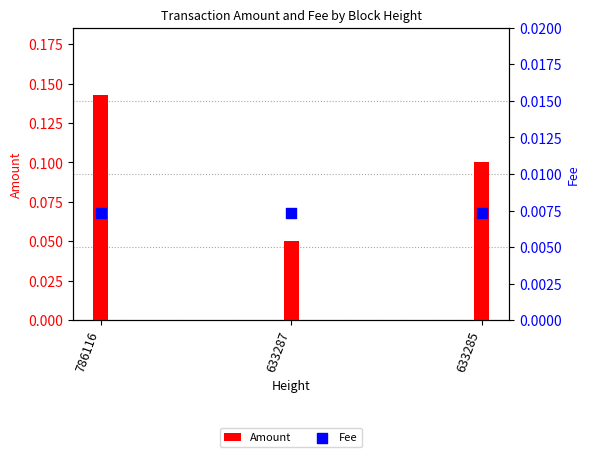

What are all the series names shown in the legend?

Amount, Fee